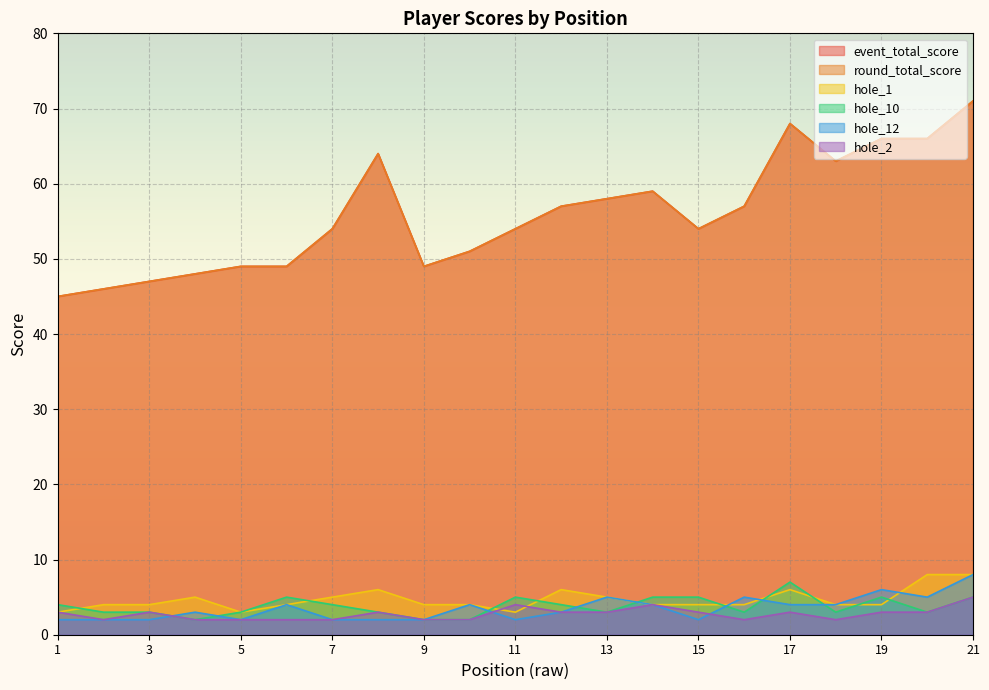

True or false: hole_10 and hole_2 intersect in this chart.

False